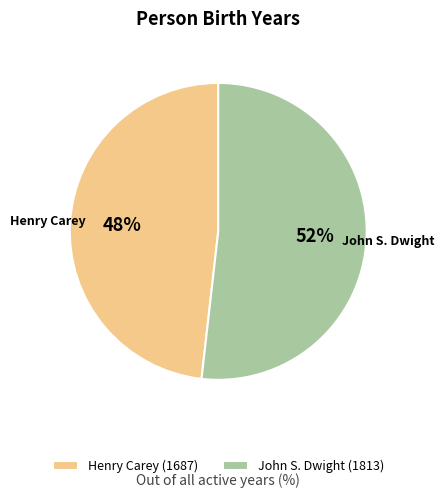

Which slice is the largest?

John S. Dwight